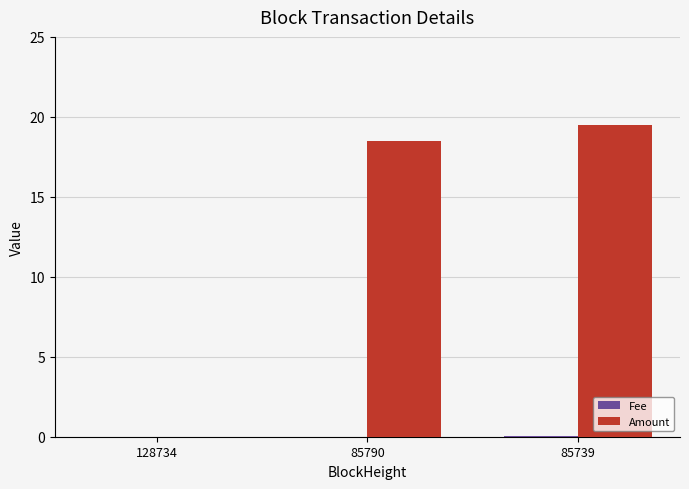

The Amount series shows 19.5 at 85739. True or false?

True